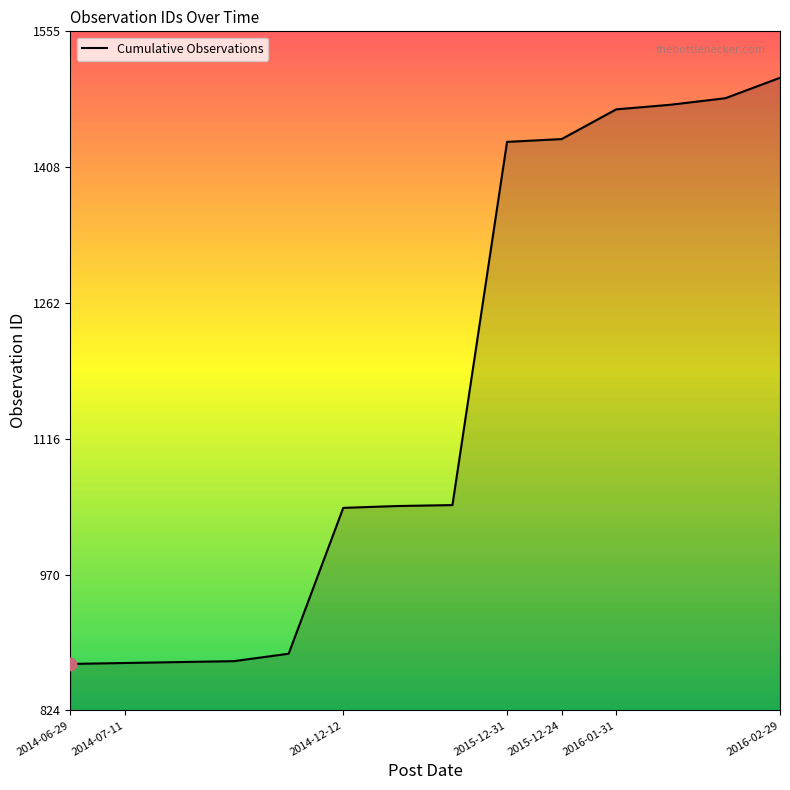

What is the minimum value shown in the chart?

874